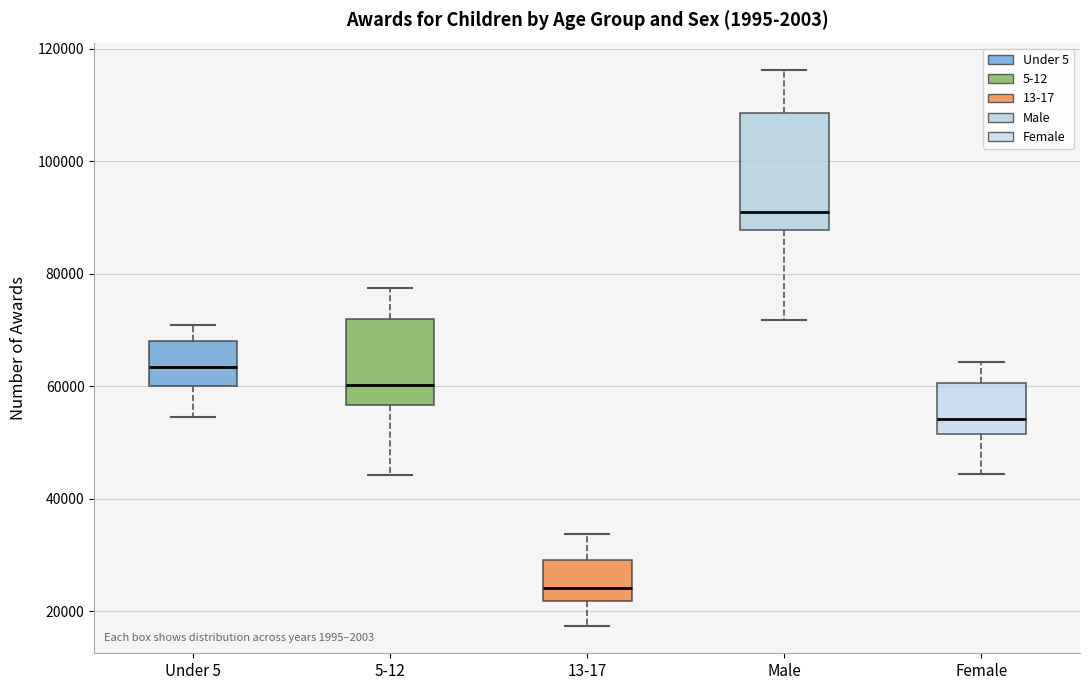

Comparing the boxes themselves (not the whiskers), which one is the tallest?

Male